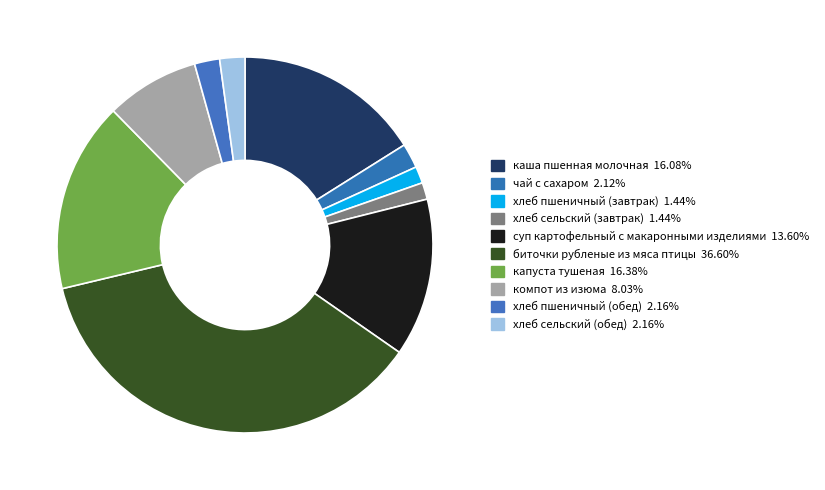

To the nearest percent, what is the difference between the largest and smallest slice percentages?

35%